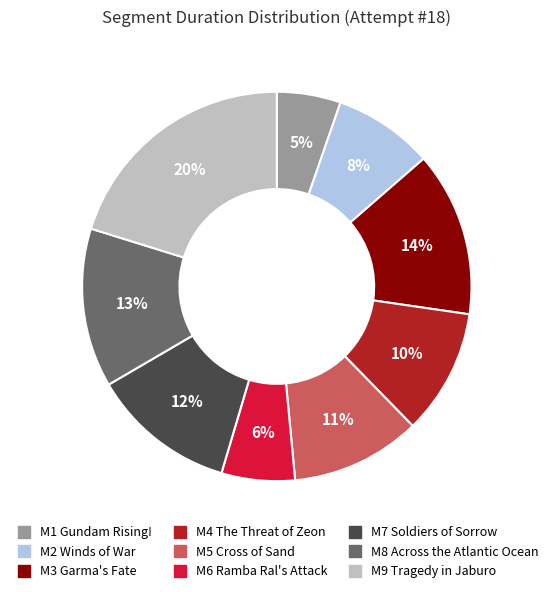

Which has a higher value, M7 Soldiers of Sorrow or M9 Tragedy in Jaburo?

M9 Tragedy in Jaburo